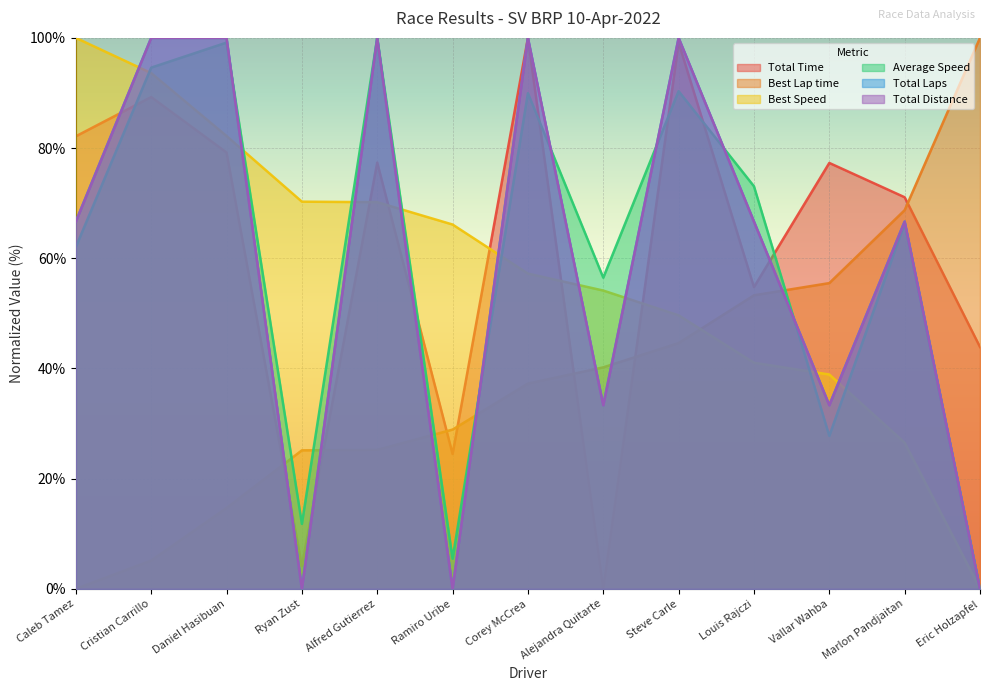

Reading left to right, extract all data points from this chart.

Total Time: Caleb Tamez=82.1	Cristian Carrillo=89.3	Daniel Hasibuan=79.2	Ryan Zust=4.2	Alfred Gutierrez=77.4	Ramiro Uribe=24.5	Corey McCrea=100.0	Alejandra Quitarte=0.0	Steve Carle=99.1	Louis Rajczi=54.8	Vallar Wahba=77.3	Marlon Pandjaitan=71.1	Eric Holzapfel=43.9
Best Lap time: Caleb Tamez=0.0	Cristian Carrillo=5.1	Daniel Hasibuan=14.7	Ryan Zust=25.1	Alfred Gutierrez=25.2	Ramiro Uribe=28.9	Corey McCrea=37.3	Alejandra Quitarte=40.2	Steve Carle=44.6	Louis Rajczi=53.3	Vallar Wahba=55.5	Marlon Pandjaitan=68.7	Eric Holzapfel=100.0
Best Speed: Caleb Tamez=100.0	Cristian Carrillo=93.6	Daniel Hasibuan=82.2	Ryan Zust=70.3	Alfred Gutierrez=70.2	Ramiro Uribe=66.1	Corey McCrea=57.2	Alejandra Quitarte=54.1	Steve Carle=49.6	Louis Rajczi=41.0	Vallar Wahba=38.9	Marlon Pandjaitan=26.5	Eric Holzapfel=0.0
Average Speed: Caleb Tamez=62.0	Cristian Carrillo=94.6	Daniel Hasibuan=99.1	Ryan Zust=11.8	Alfred Gutierrez=100.0	Ramiro Uribe=5.5	Corey McCrea=90.0	Alejandra Quitarte=56.5	Steve Carle=90.3	Louis Rajczi=73.1	Vallar Wahba=27.8	Marlon Pandjaitan=66.3	Eric Holzapfel=0.0
Total Laps: Caleb Tamez=66.7	Cristian Carrillo=100.0	Daniel Hasibuan=100.0	Ryan Zust=0.0	Alfred Gutierrez=100.0	Ramiro Uribe=0.0	Corey McCrea=100.0	Alejandra Quitarte=33.3	Steve Carle=100.0	Louis Rajczi=66.7	Vallar Wahba=33.3	Marlon Pandjaitan=66.7	Eric Holzapfel=0.0
Total Distance: Caleb Tamez=66.7	Cristian Carrillo=100.0	Daniel Hasibuan=100.0	Ryan Zust=0.0	Alfred Gutierrez=100.0	Ramiro Uribe=0.0	Corey McCrea=100.0	Alejandra Quitarte=33.3	Steve Carle=100.0	Louis Rajczi=66.7	Vallar Wahba=33.3	Marlon Pandjaitan=66.7	Eric Holzapfel=0.0